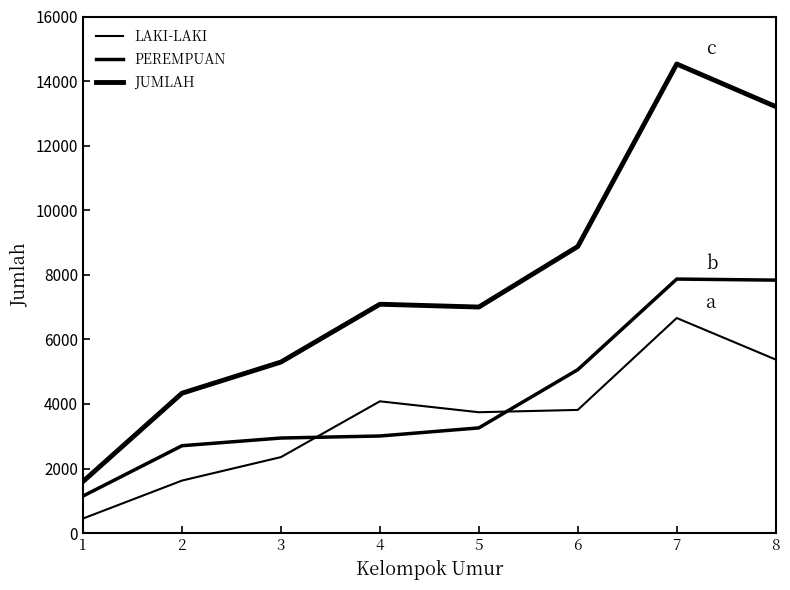

Does the chart have visible grid lines?

No